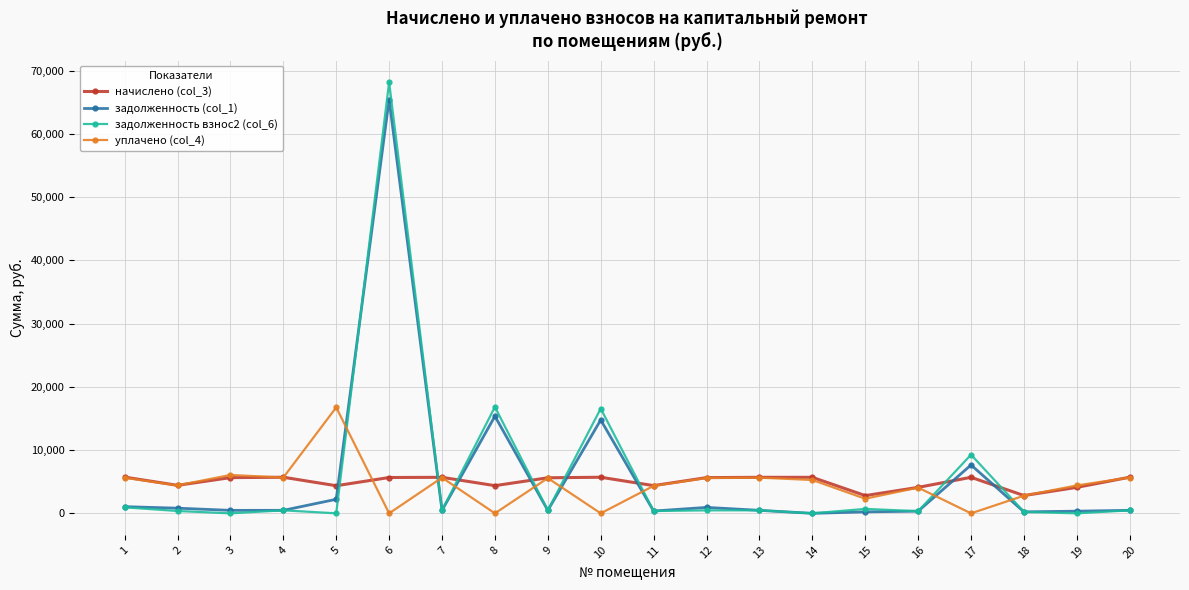

The уплачено (col_4) series shows 5646.9 at 7. True or false?

True